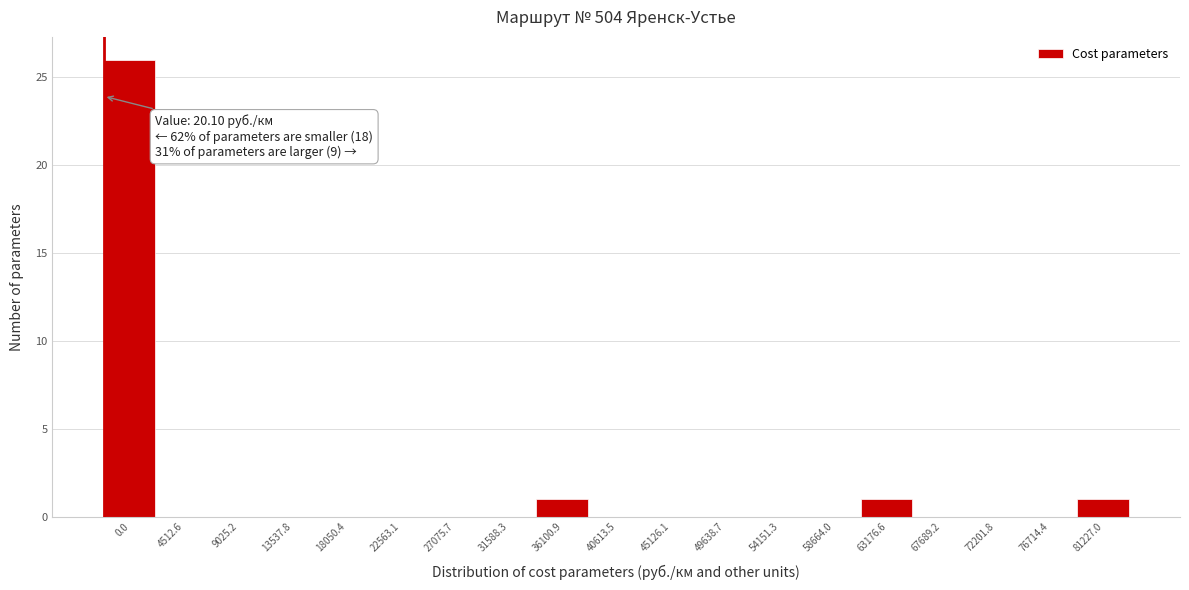

Reading left to right, extract all data points from this chart.

0.0=26	4512.6=0	9025.2=0	13537.8=0	18050.4=0	22563.1=0	27075.7=0	31588.3=0	36100.9=1	40613.5=0	45126.1=0	49638.7=0	54151.3=0	58664.0=0	63176.6=1	67689.2=0	72201.8=0	76714.4=0	81227.0=1